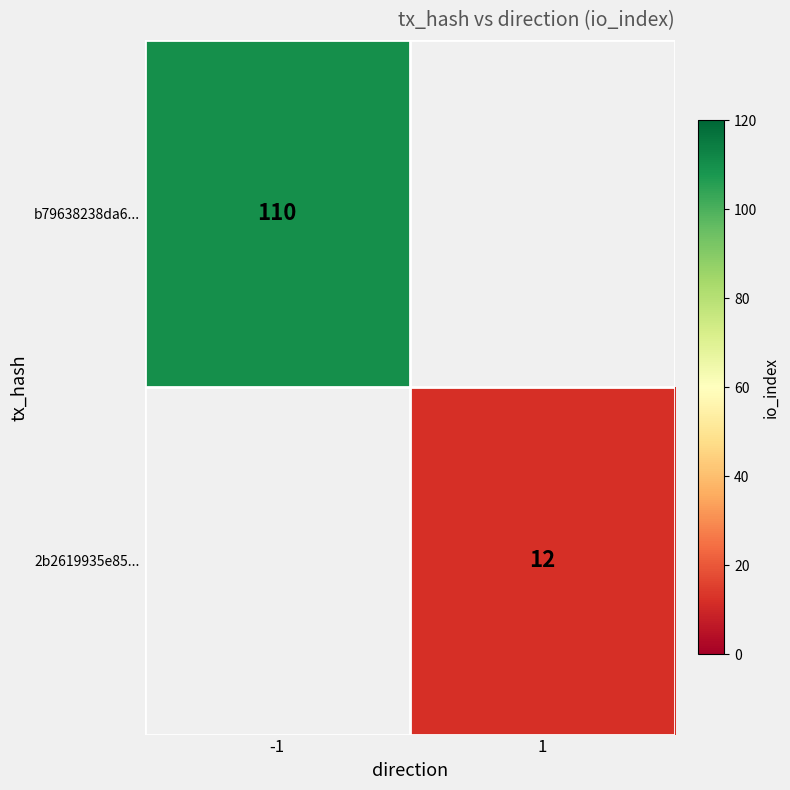

Is it true that 2b2619935e85... equals 12 at 1?

True